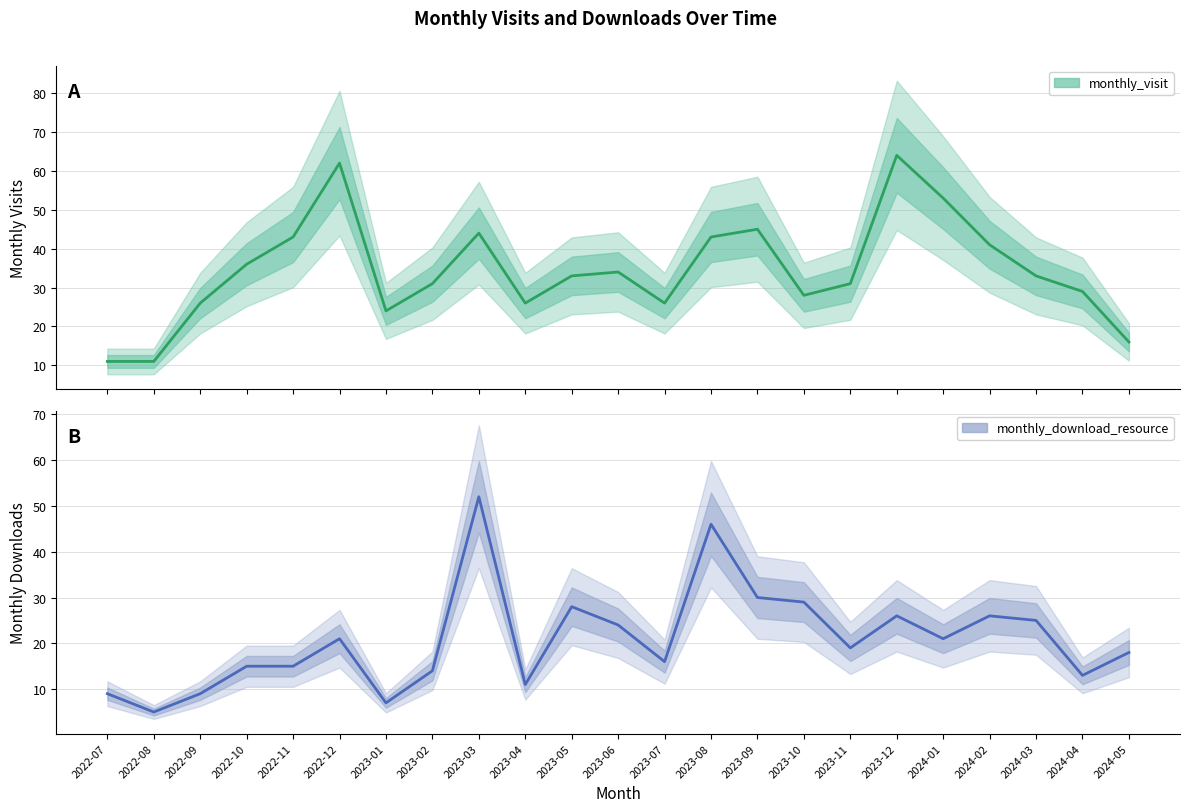

How many interior local valleys does the monthly_visit series have?

4